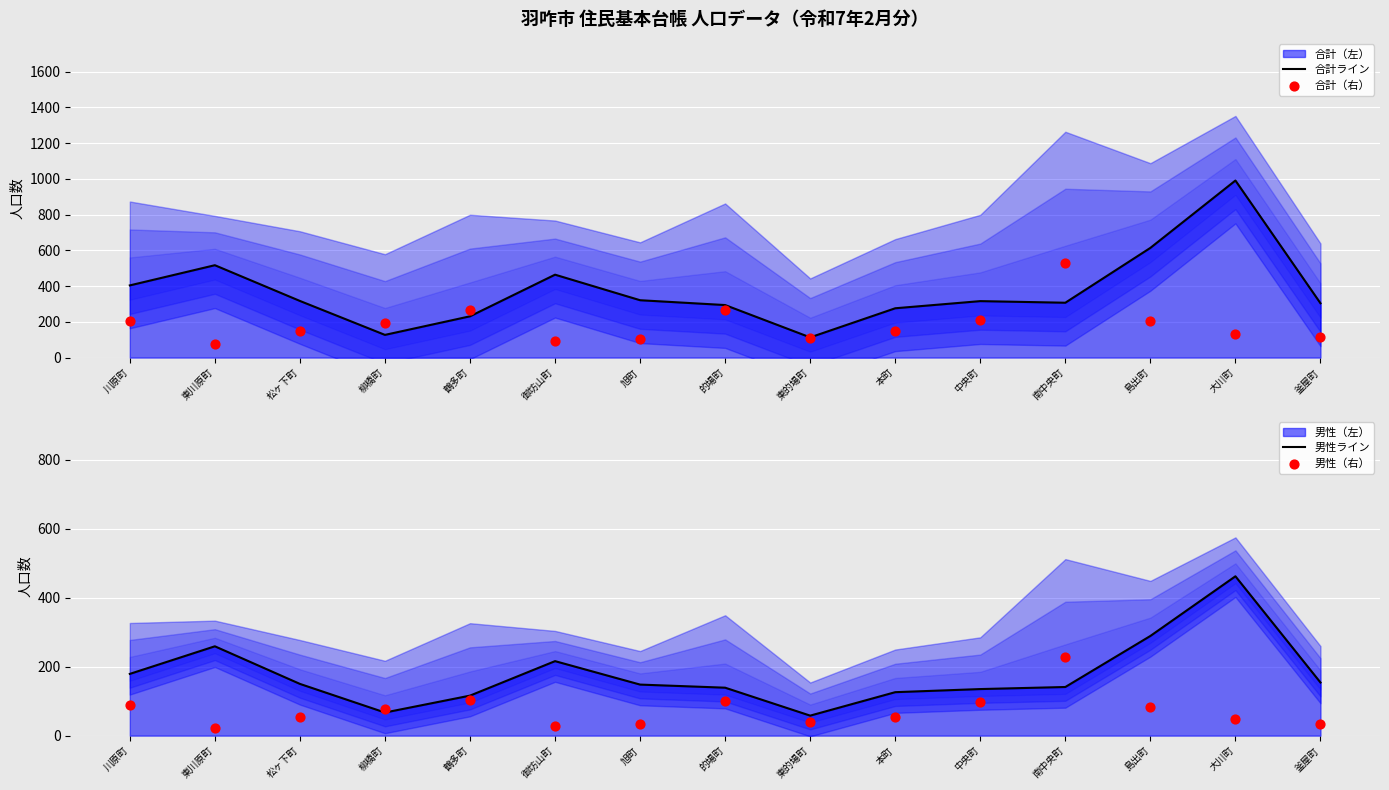

Which series contains the lowest Y value?

男性（右）